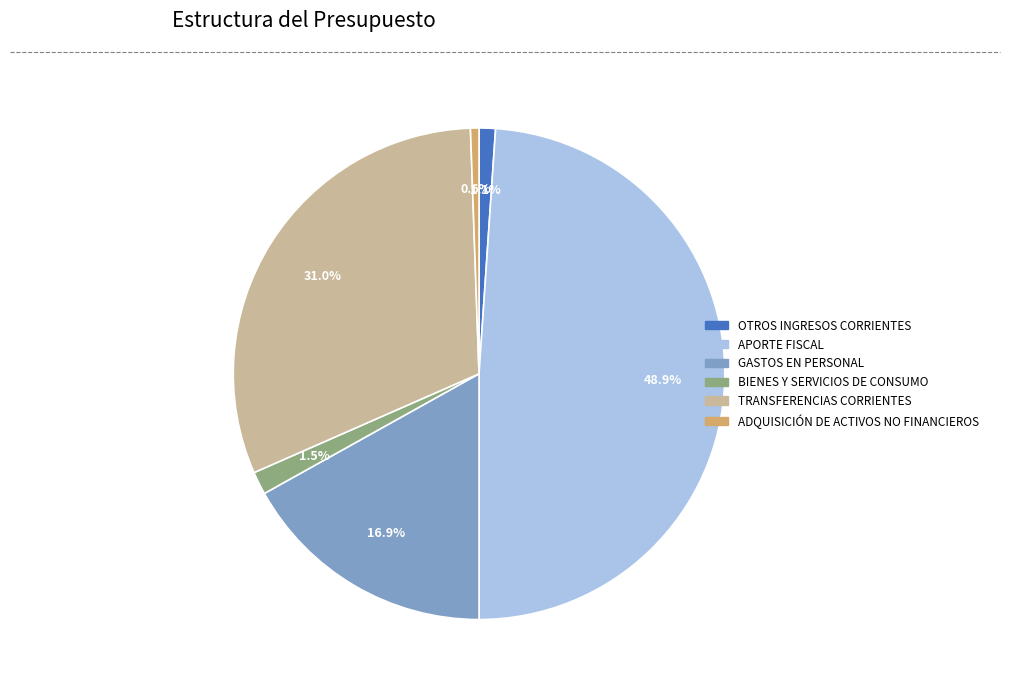

Approximately how many times larger is the value at TRANSFERENCIAS CORRIENTES compared to GASTOS EN PERSONAL?

1.8